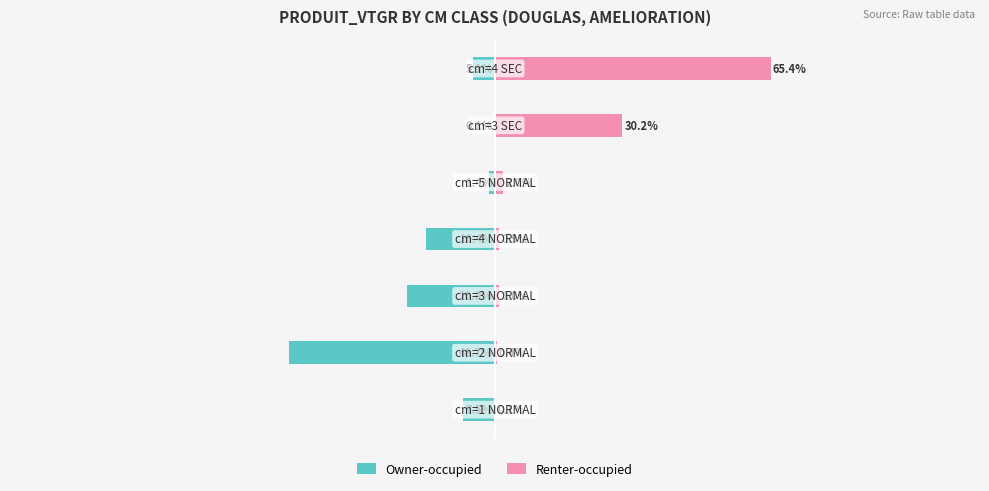

What are all the series names shown in the legend?

Owner-occupied, Renter-occupied